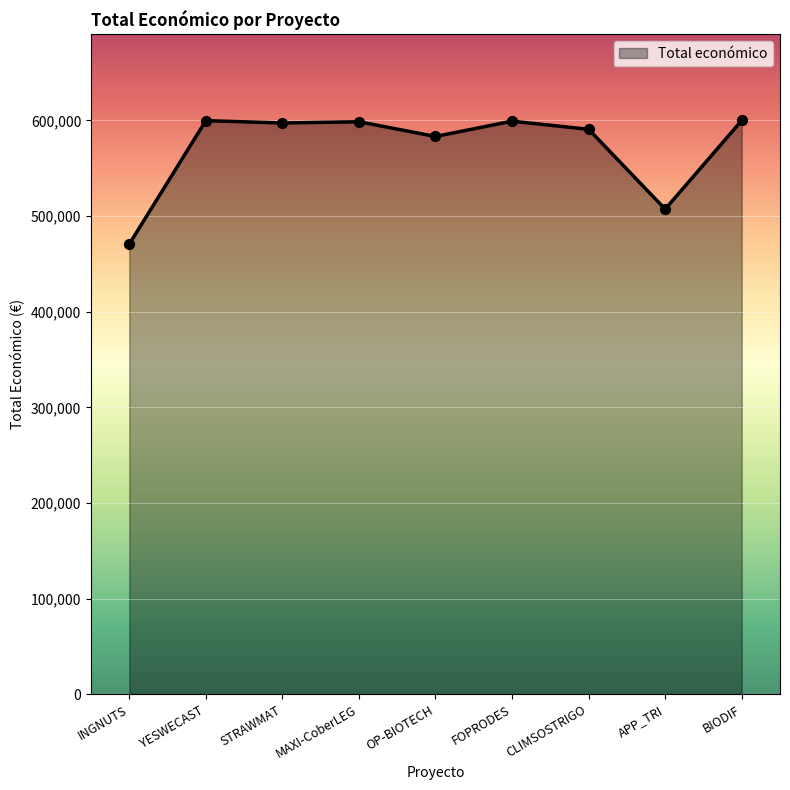

Which has a higher value, YESWECAST or CLIMSOSTRIGO?

YESWECAST